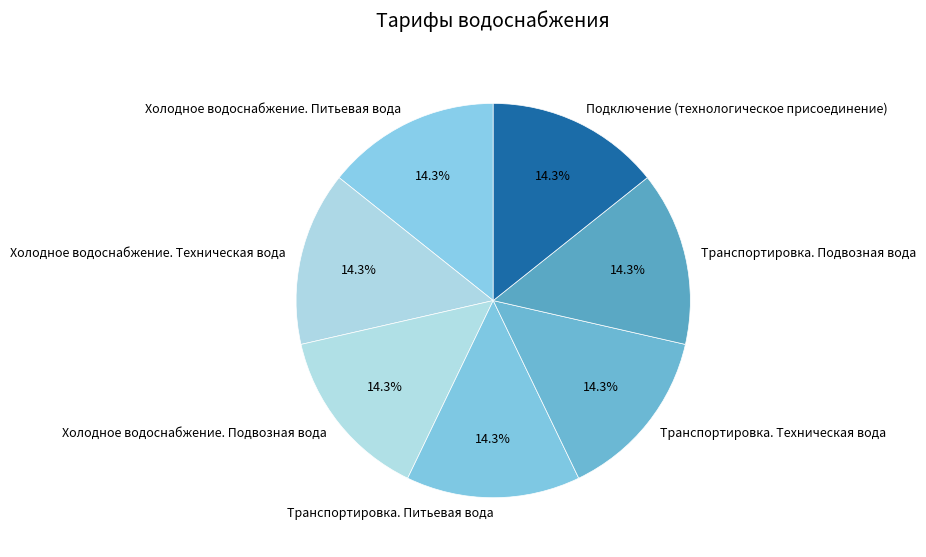

What is the ratio of the value at Транспортировка. Техническая вода to the value at Холодное водоснабжение. Питьевая вода?

1.0